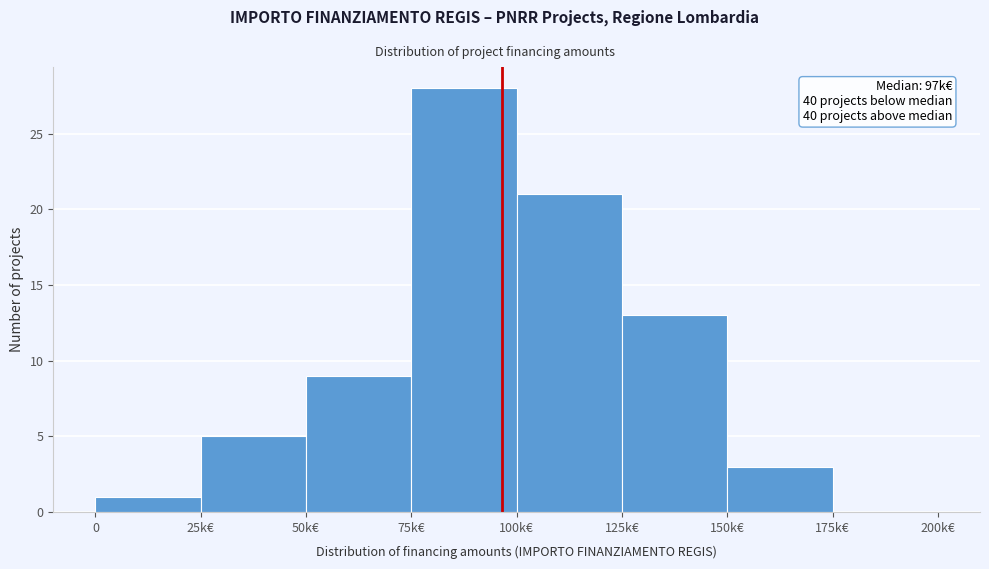

Reading left to right, transcribe all the data shown in this chart.

0=1	25k€=5	50k€=9	75k€=28	100k€=21	125k€=13	150k€=3	175k€=0